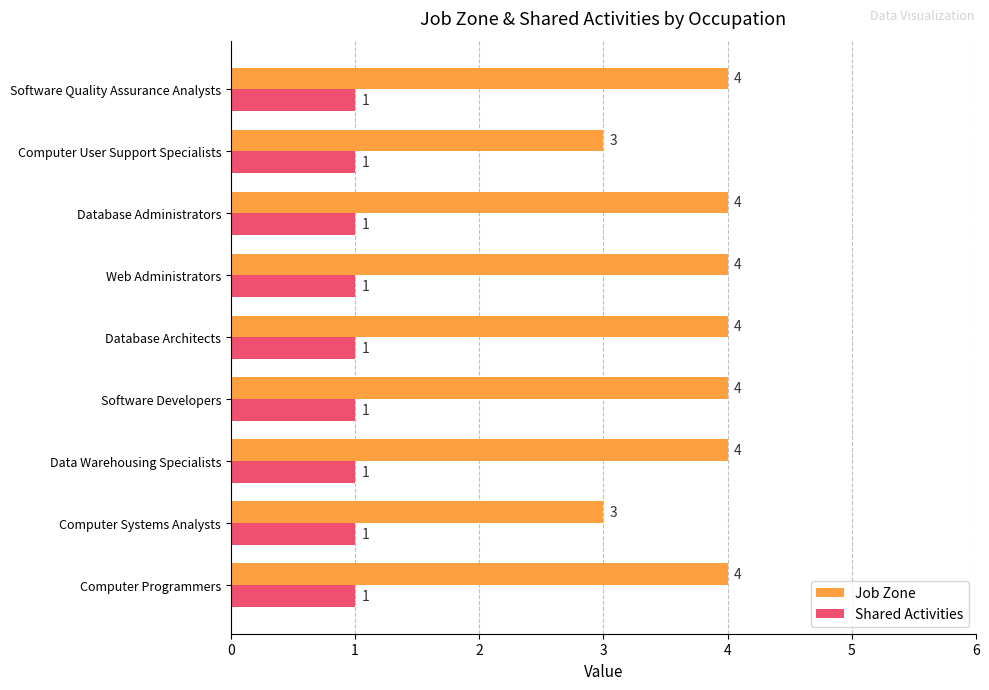

What is the sum of all Shared Activities values?

9